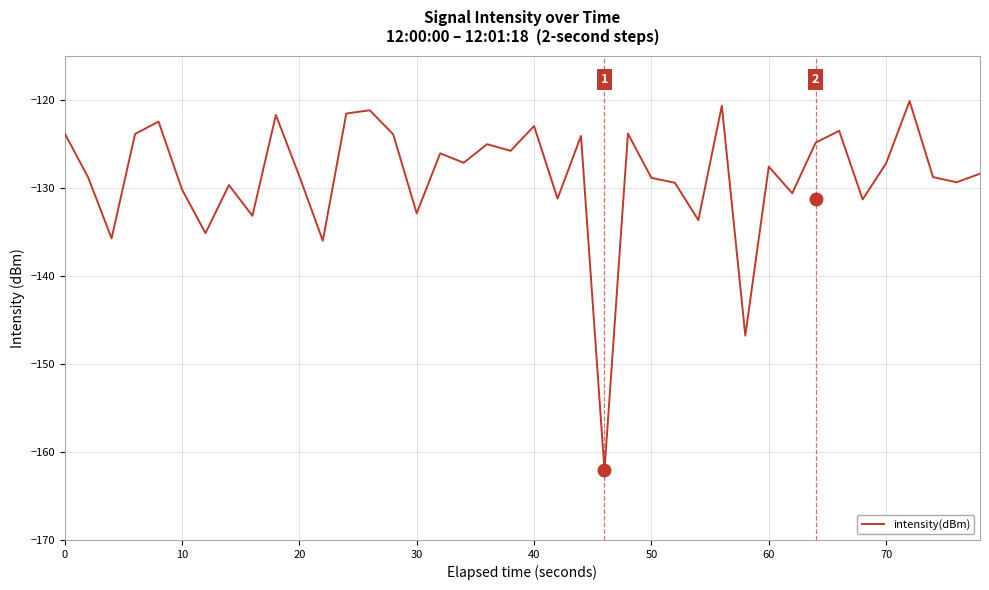

What is the minimum value shown in the chart?

-162.1